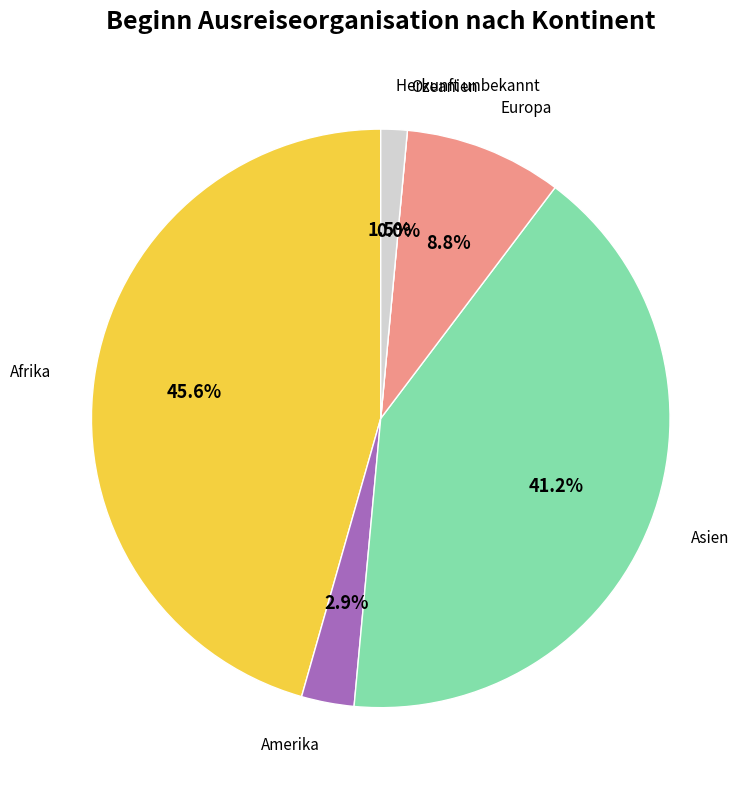

To the nearest percent, what is the combined percentage of Amerika and Ozeanien?

3%